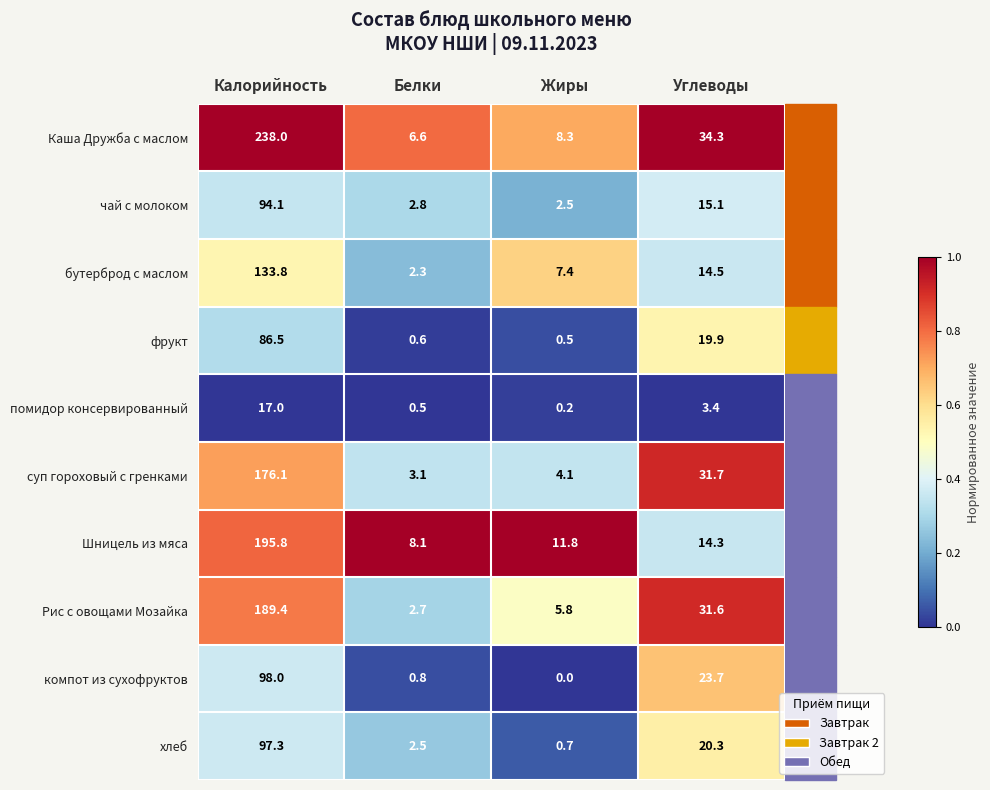

At which category does the chart reach its minimum across all series?

Жиры